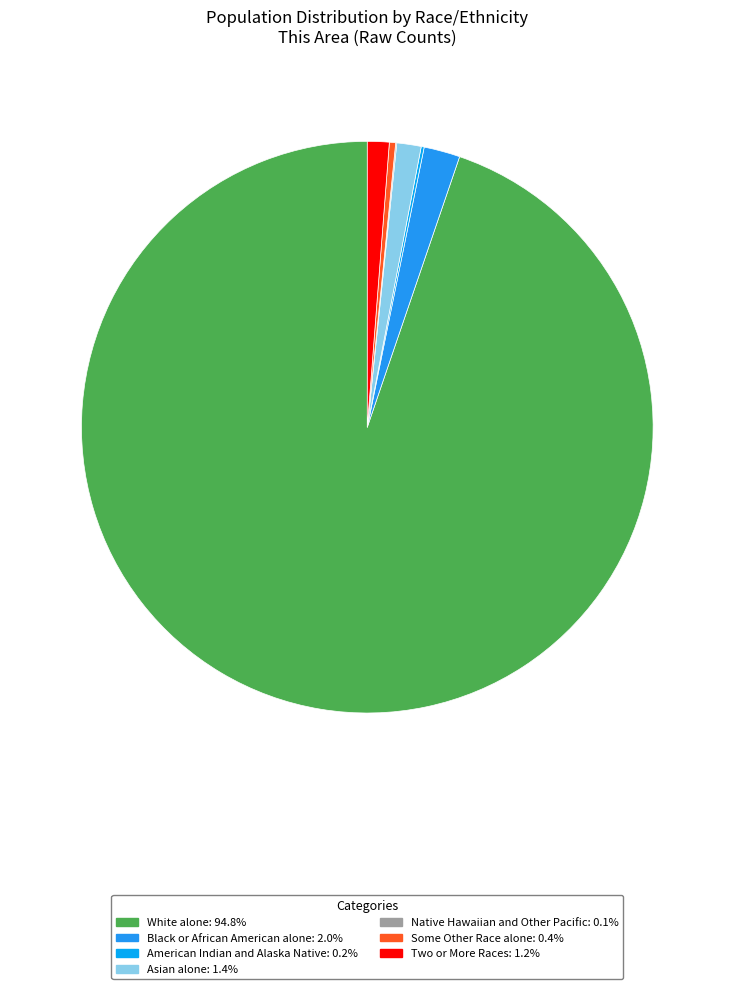

What is the smallest slice in the pie chart?

Native Hawaiian and Other Pacific